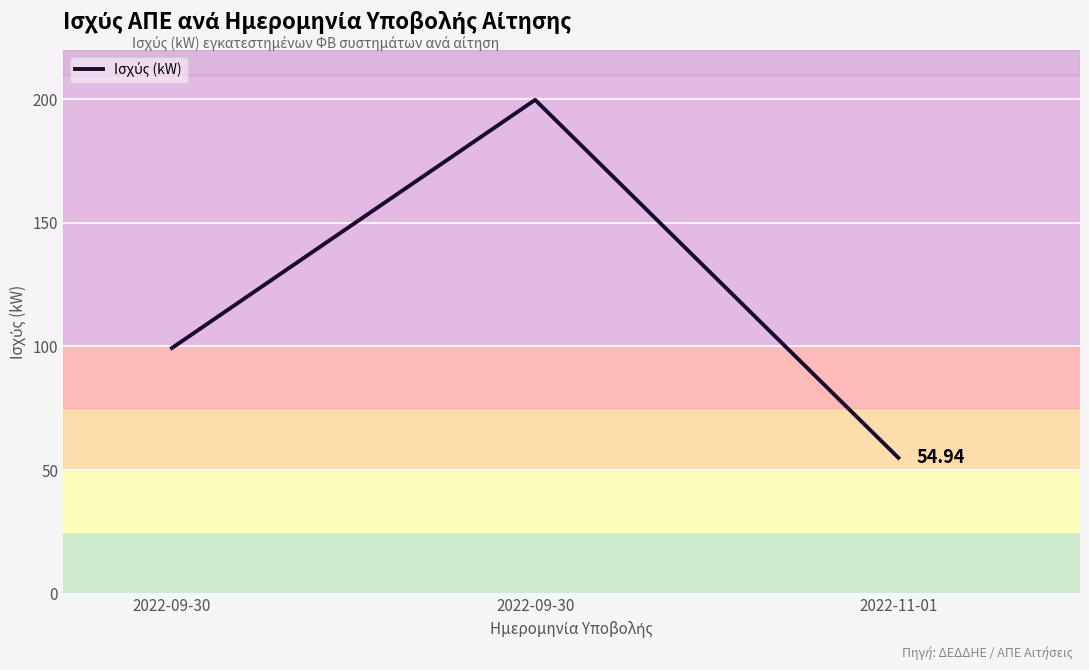

Does the chart have visible grid lines?

Yes